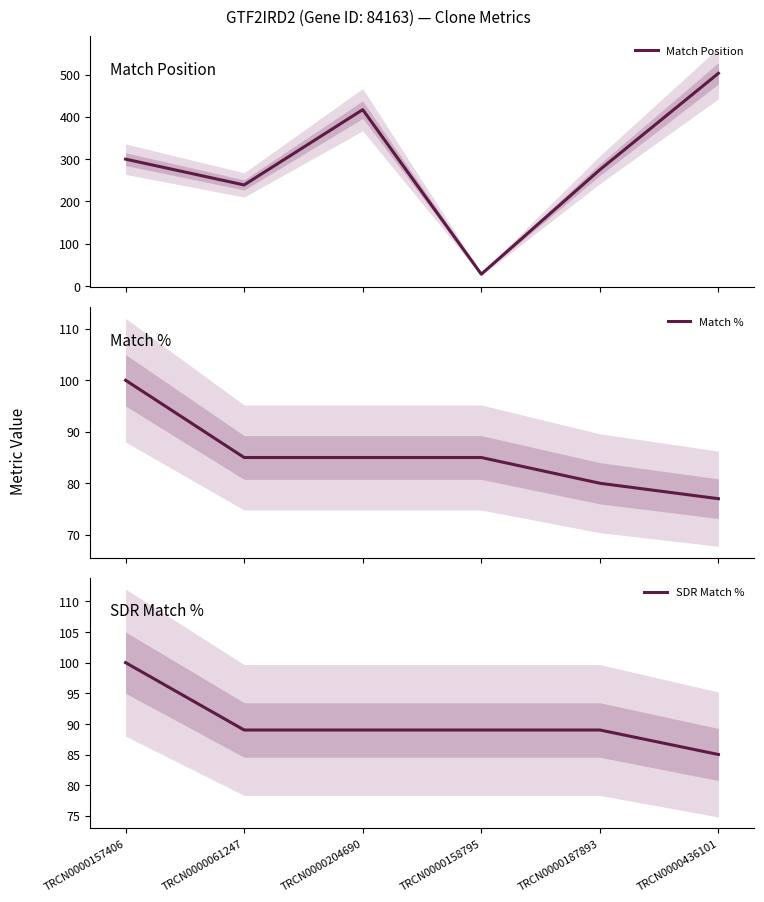

True or false: SDR Match % and Match Position intersect in this chart.

True